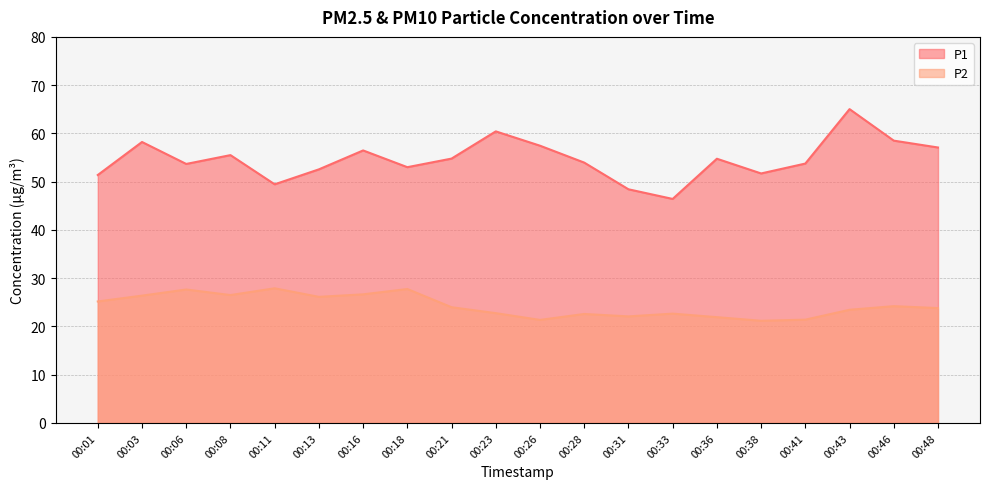

True or false: P2 and P1 cross at least once.

False